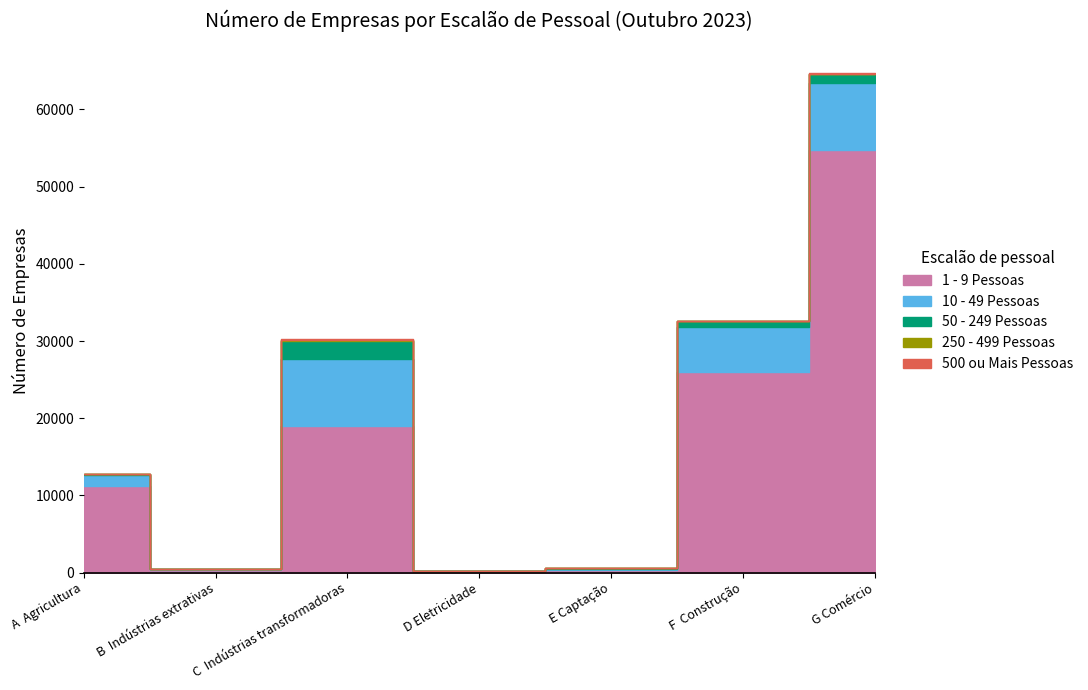

How many values in the 250 - 499 Pessoas series are below 19?

3